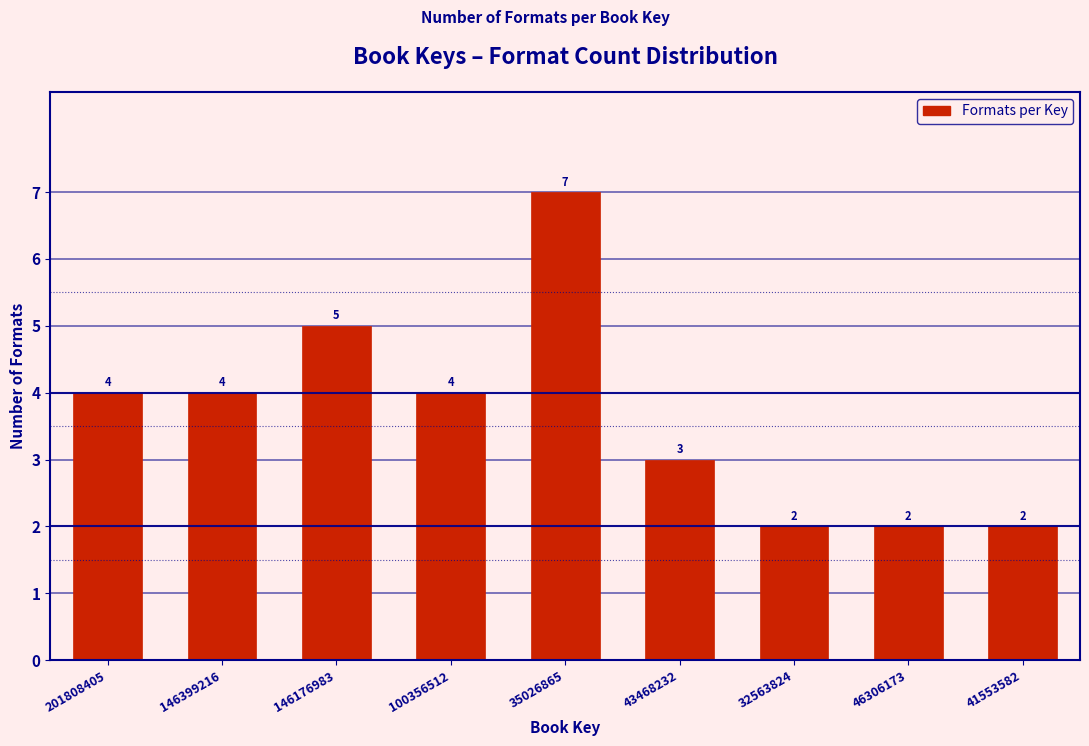

Reading right to left, what are all the values shown in this chart?

41553582=2	46306173=2	32563824=2	43468232=3	35026865=7	100356512=4	146176983=5	146399216=4	201808405=4